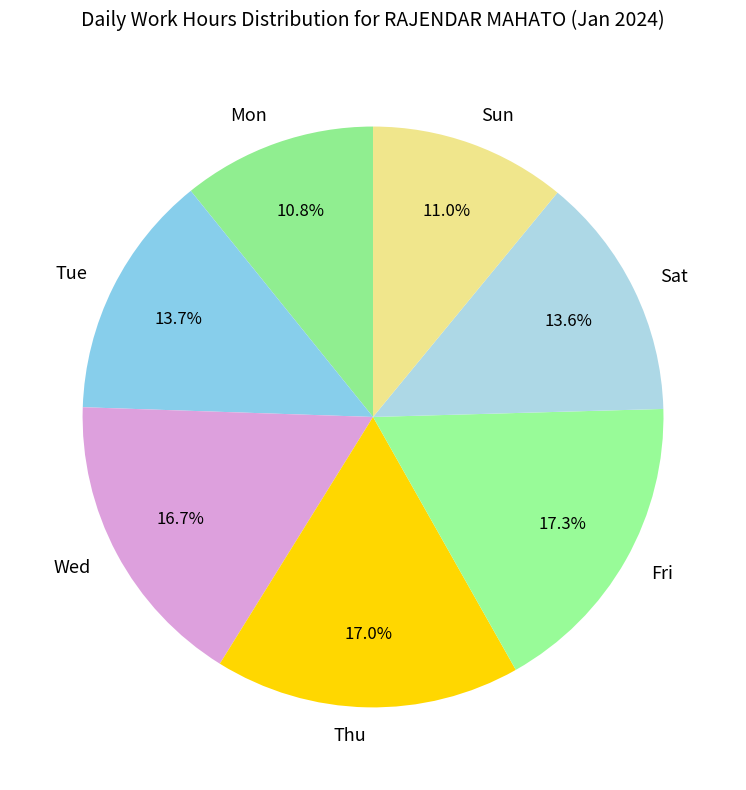

To the nearest percent, what is the average slice percentage?

14%